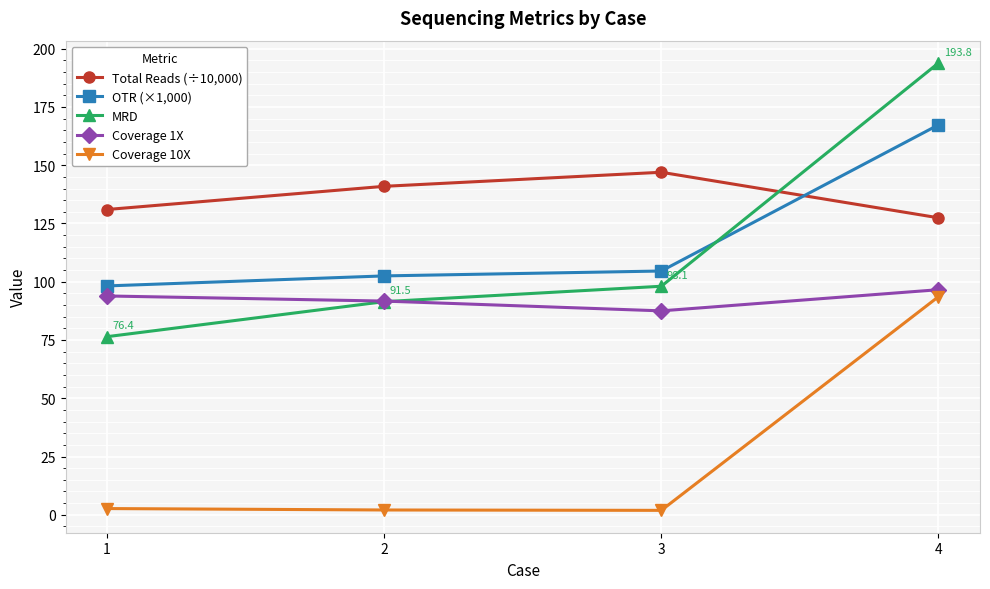

Which series has the largest range (max minus min)?

MRD